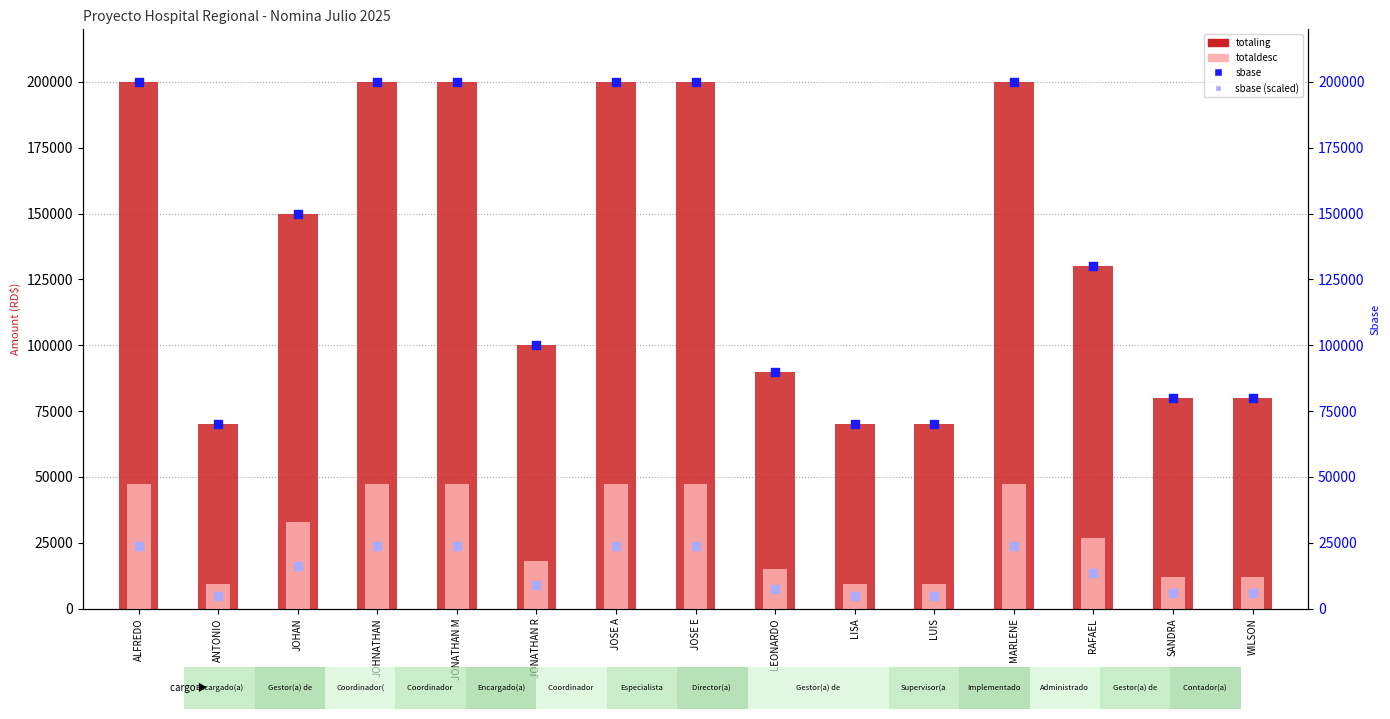

Which series reaches the maximum Y coordinate?

totaling